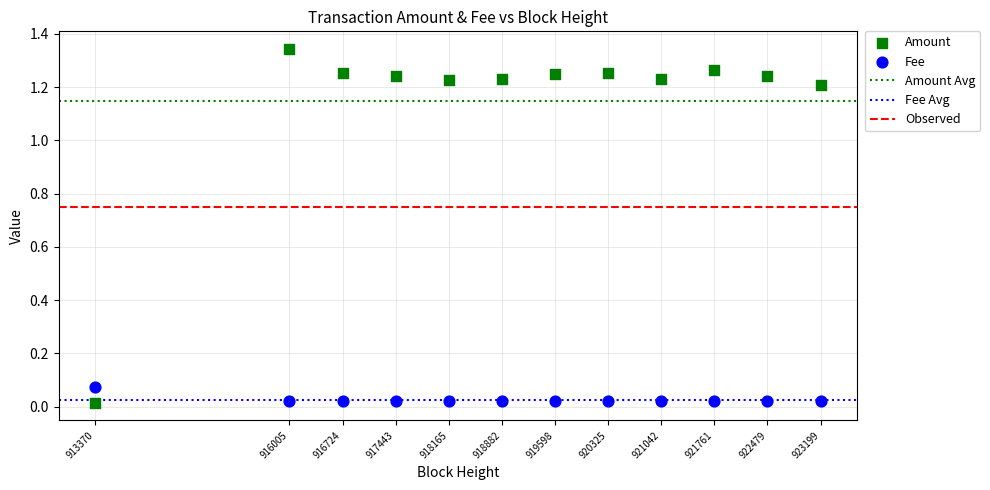

Which series reaches the maximum Y coordinate?

Amount